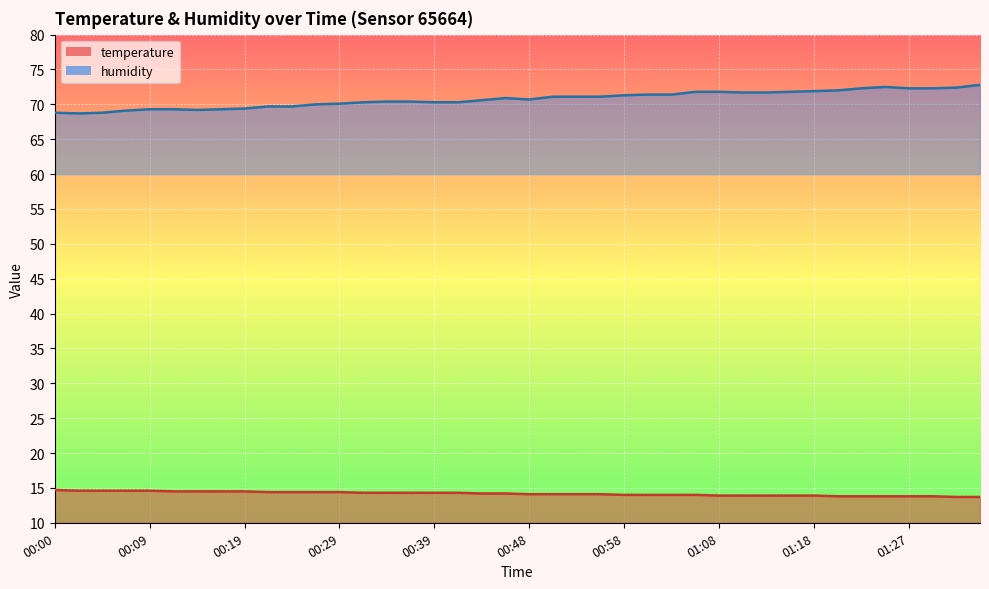

How many values in the temperature series exceed 14?

24